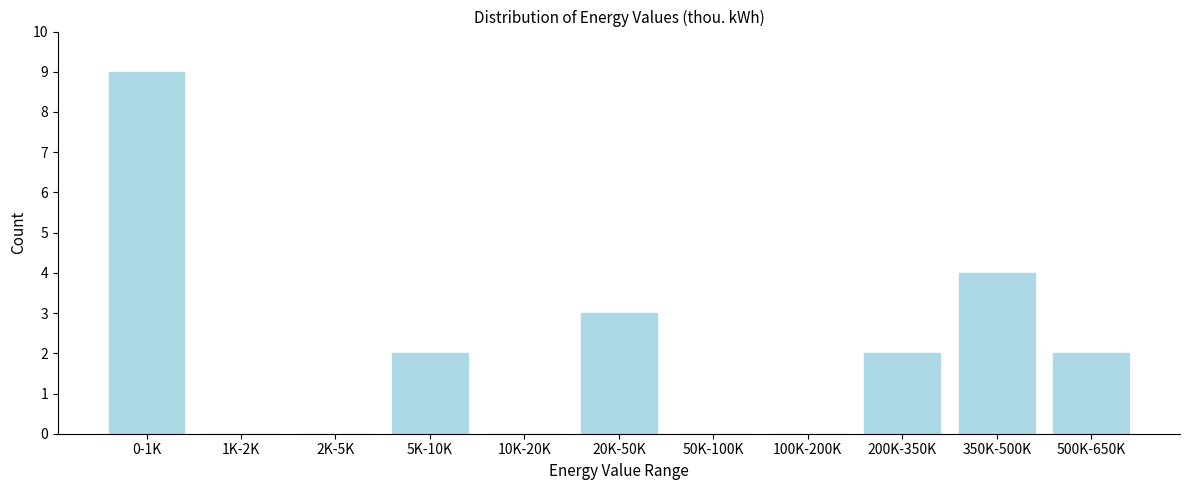

Reading left to right, transcribe all the data shown in this chart.

0-1K=9	1K-2K=0	2K-5K=0	5K-10K=2	10K-20K=0	20K-50K=3	50K-100K=0	100K-200K=0	200K-350K=2	350K-500K=4	500K-650K=2